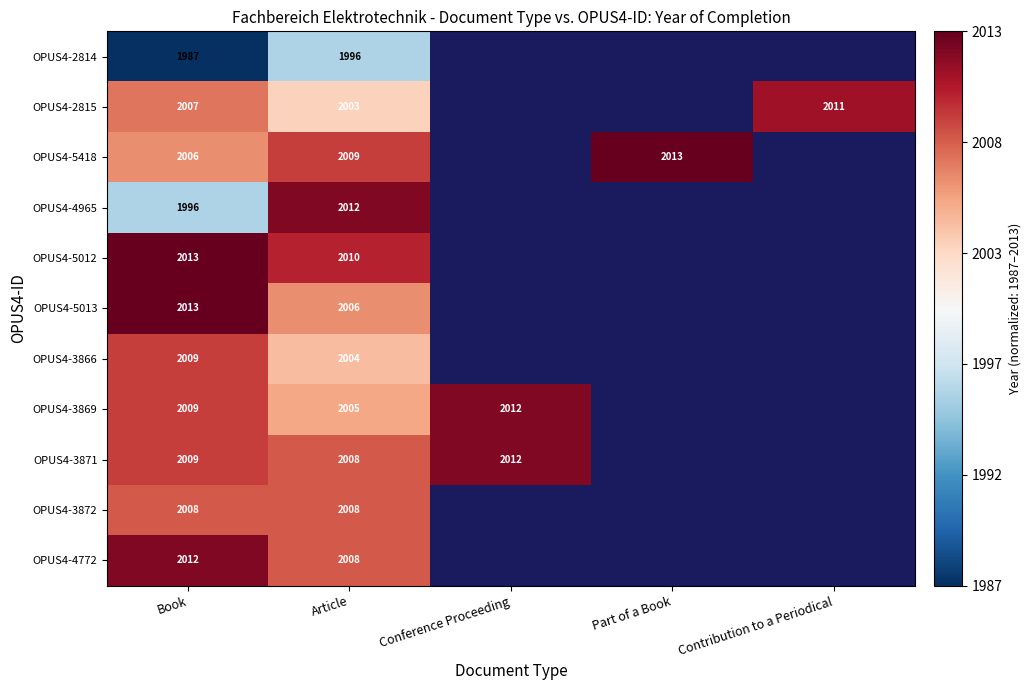

At which category is the sum across all series the highest?

Book